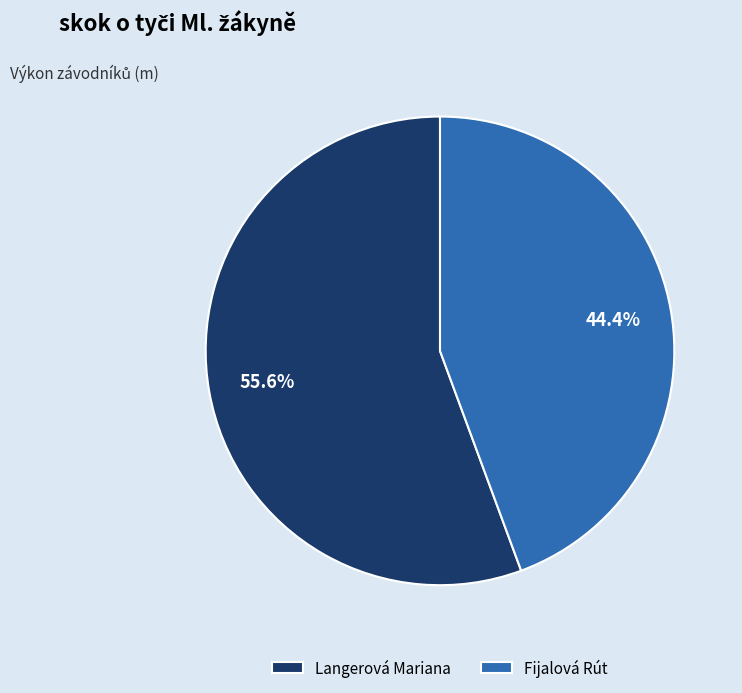

To the nearest percent, what percentage of the pie is Fijalová Rút?

44%